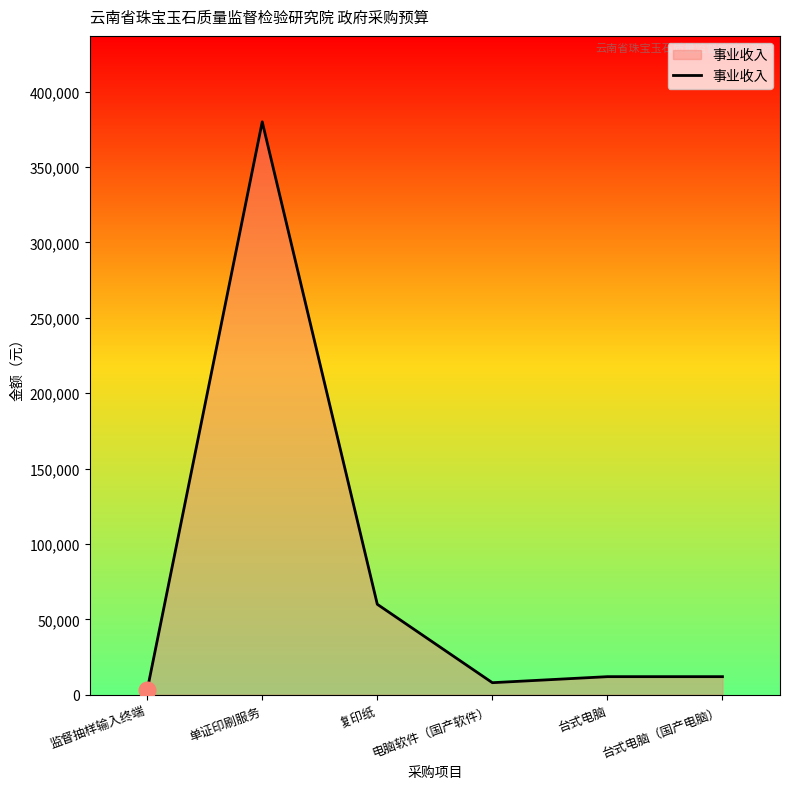

At which category does the chart reach its peak across all series?

单证印刷服务